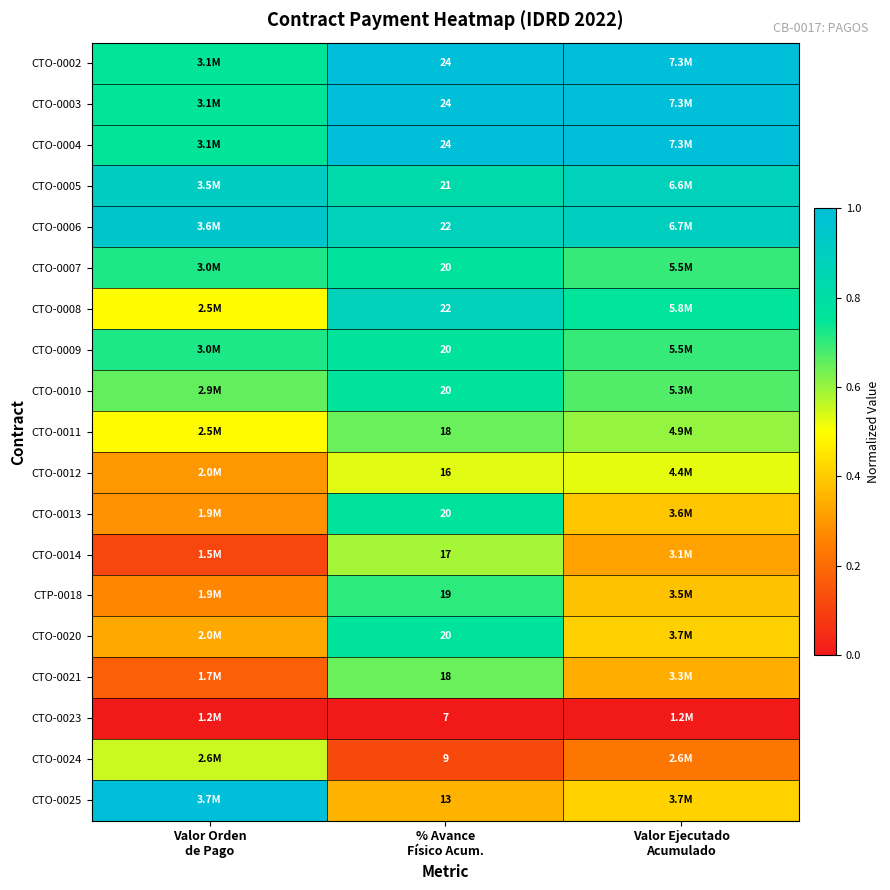

How many distinct data groups are displayed?

19